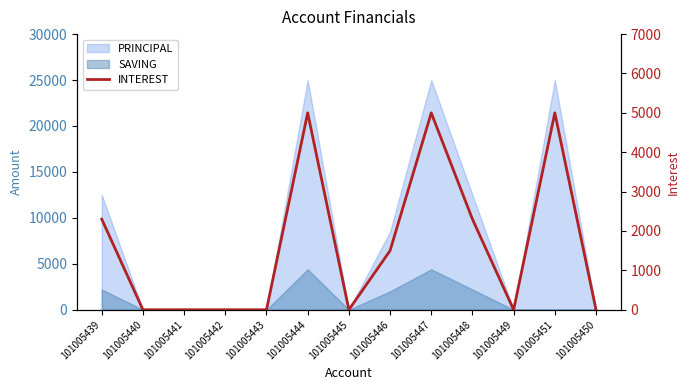

Where is the first local minimum?

101005445